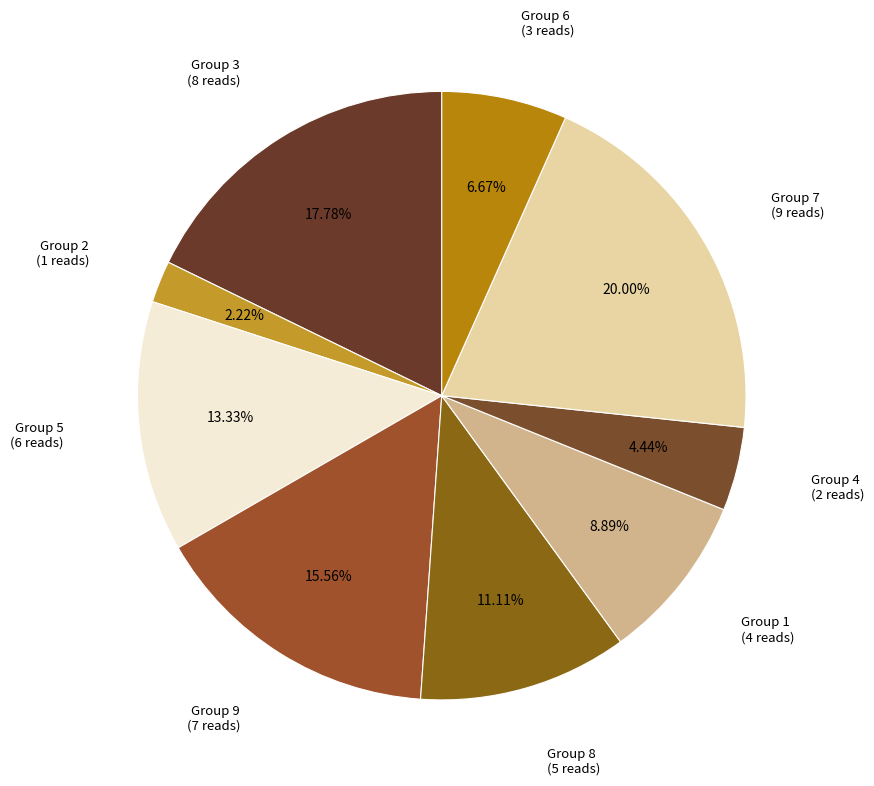

Is the sum of Group 4 (2 reads) and Group 9 (7 reads) greater than half?

No